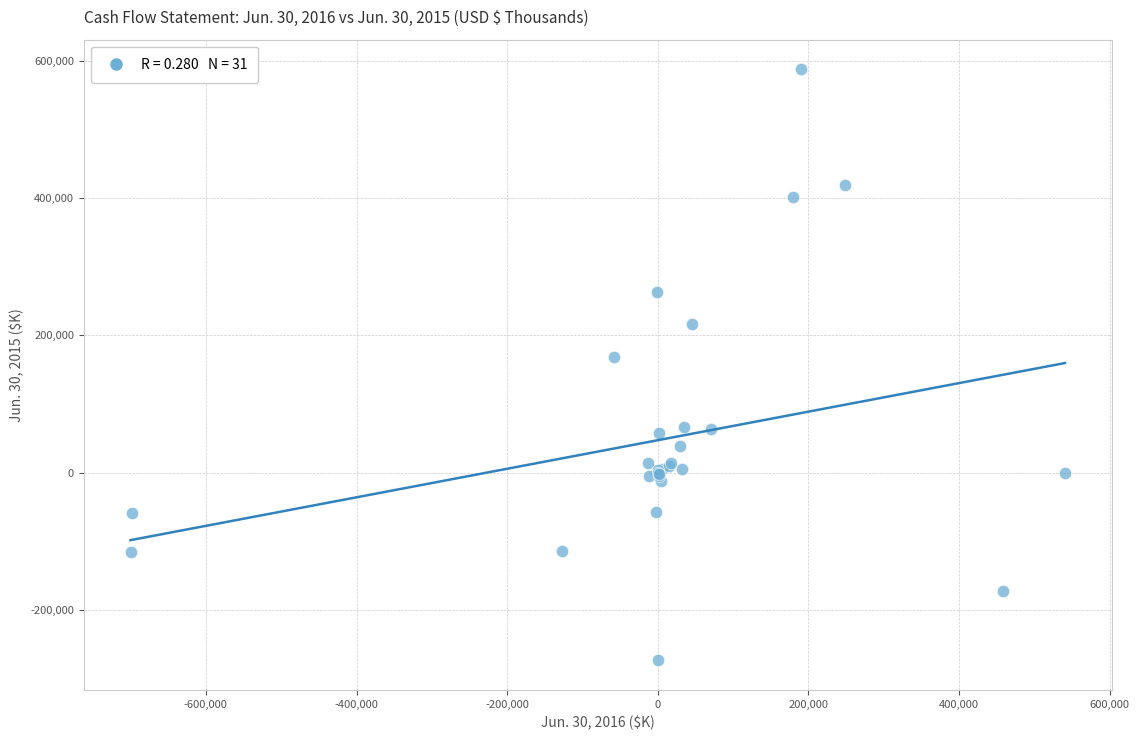

What Y value in the scatter plot is closest to 156889?

168220